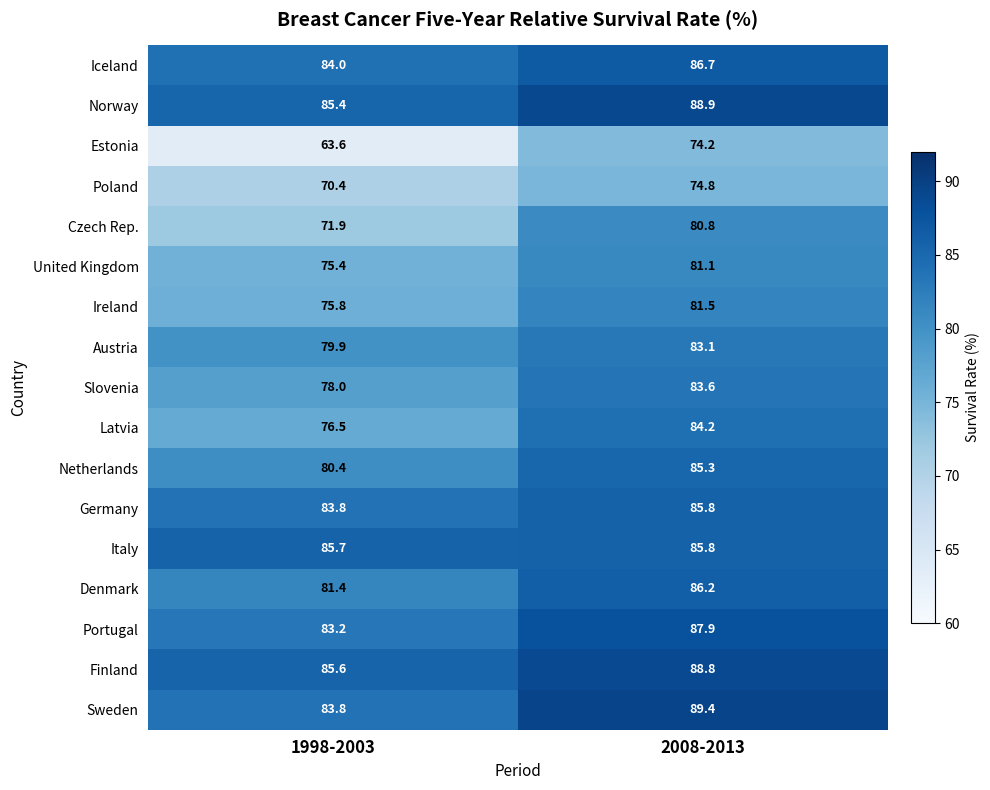

Count the number of categories in the chart.

2